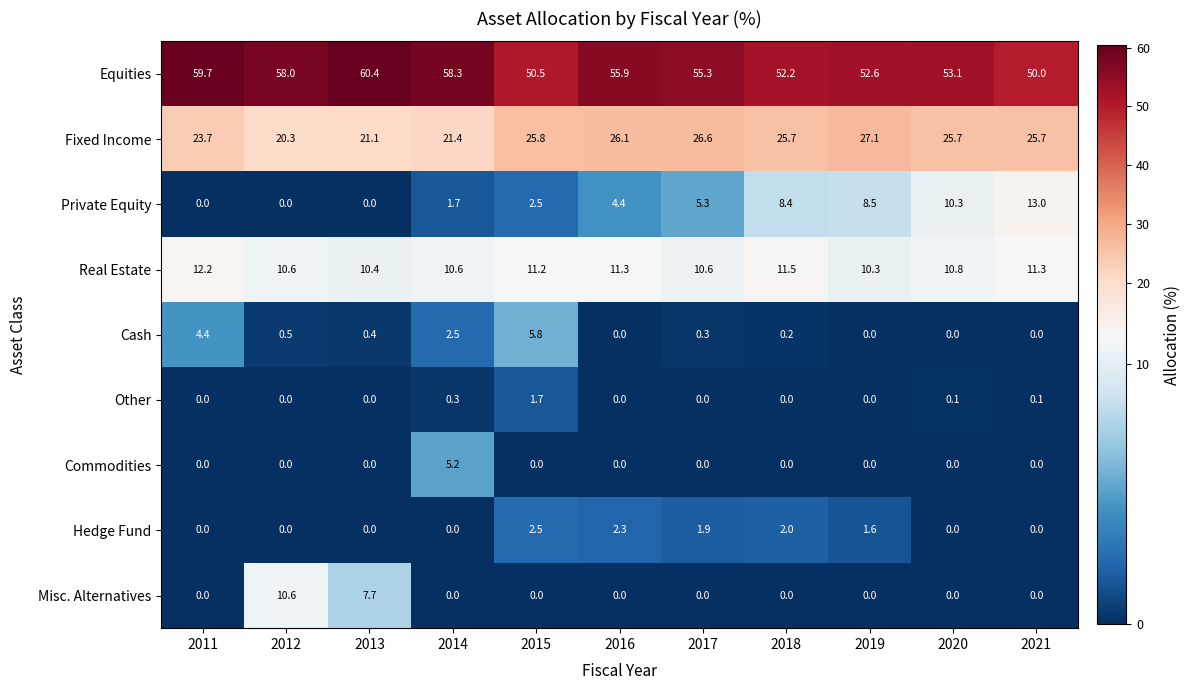

Which series has the widest spread of values?

Private Equity